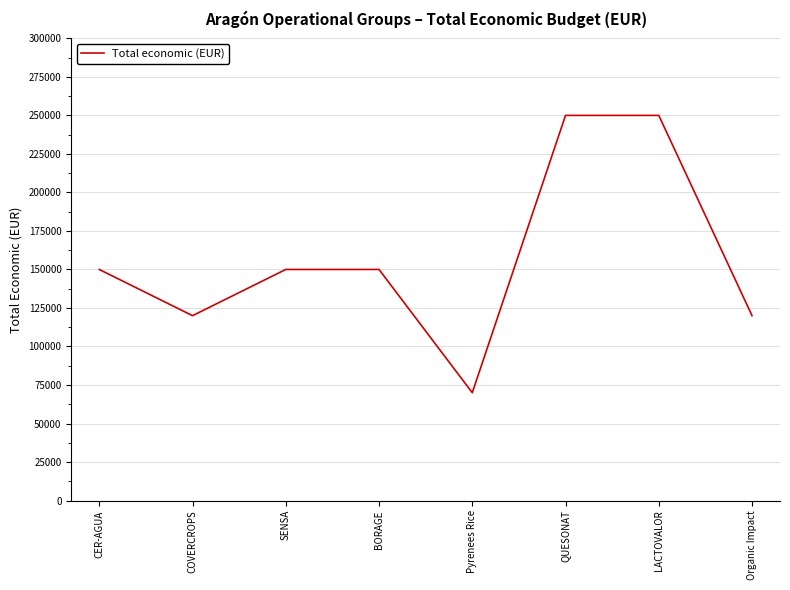

How many interior local valleys (lower than both neighbors) does the data have?

2